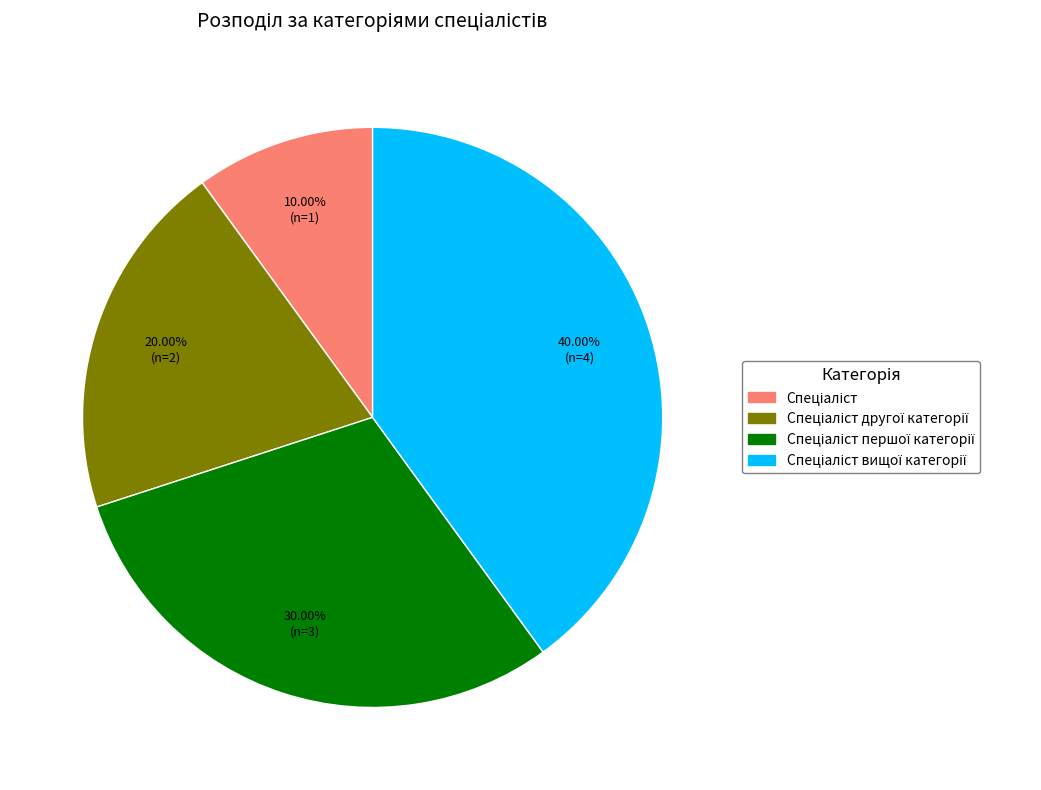

Is there a majority slice in this chart?

No